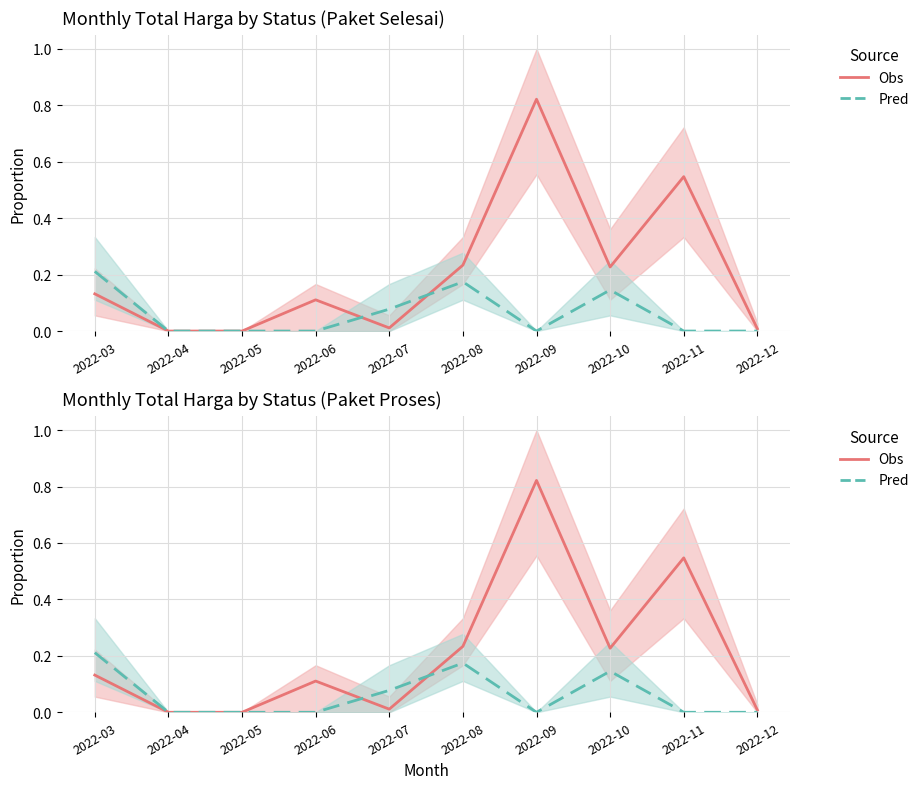

At how many categories does at least one series exceed 0?

8